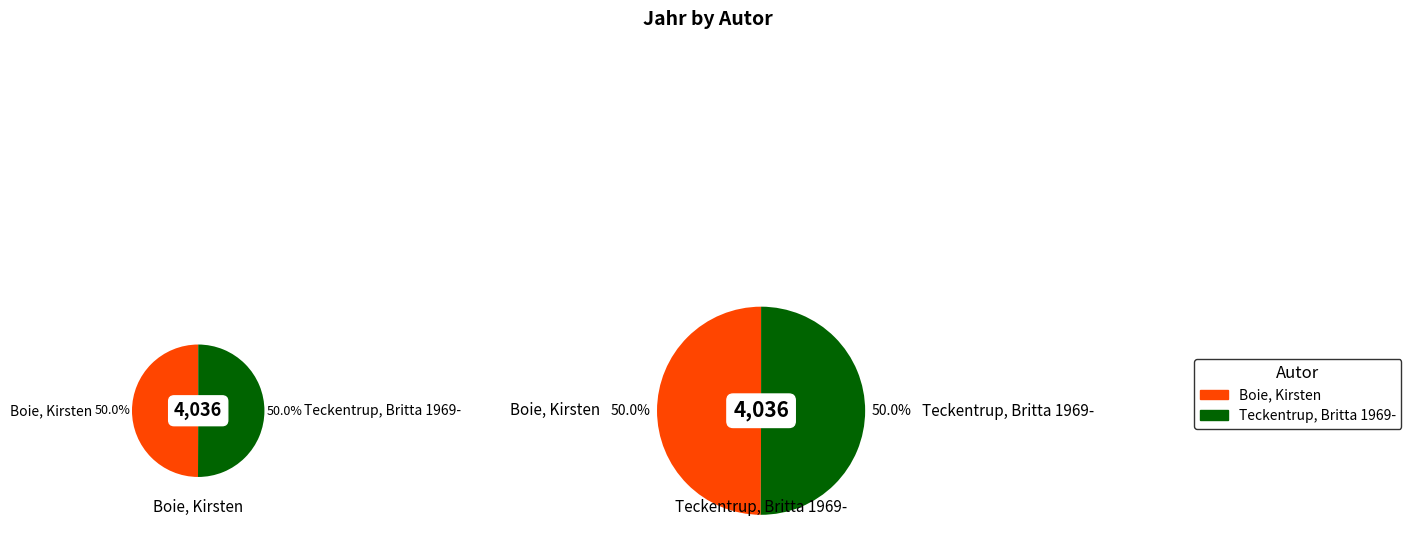

Is it true that Boie, Kirsten is 42% of the pie?

False